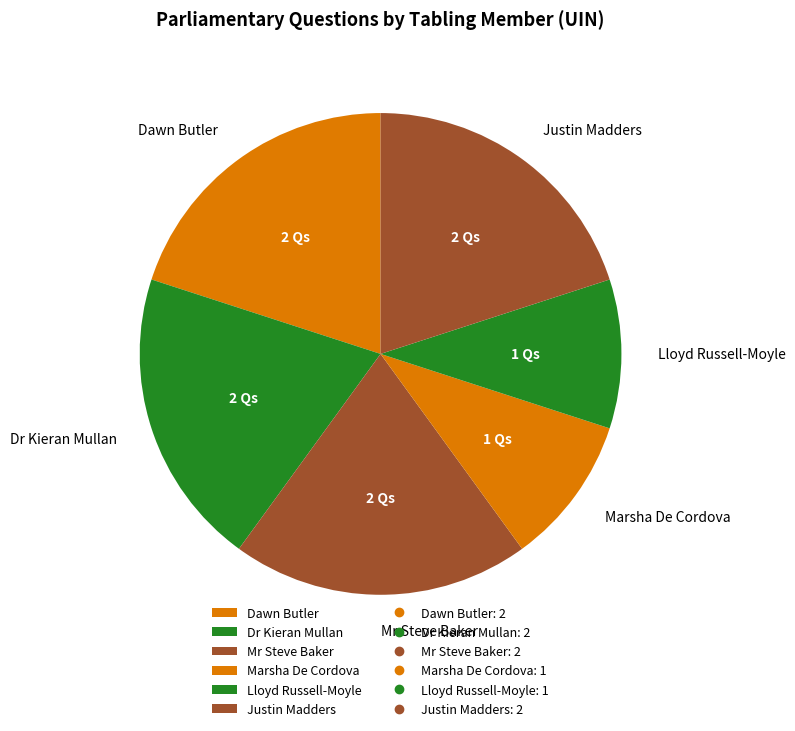

Is it true that Dr Kieran Mullan is 20% of the pie?

True